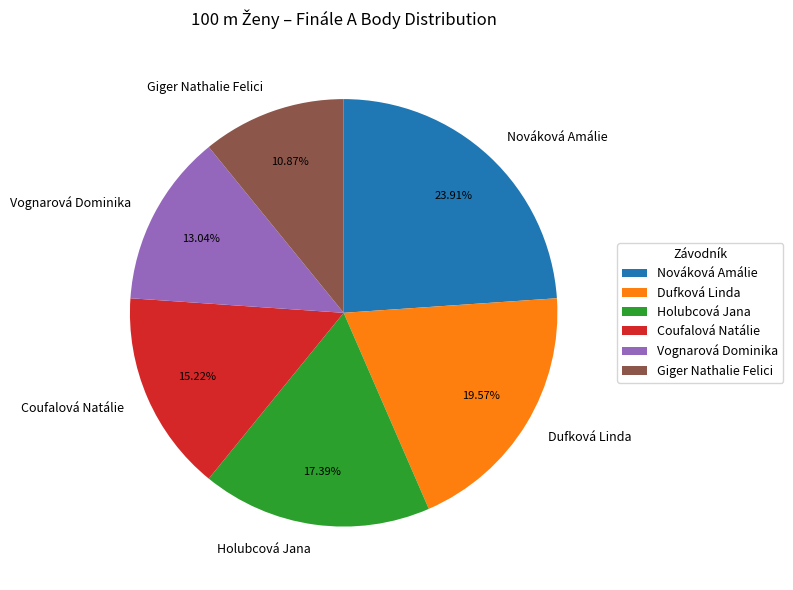

To the nearest percent, what is the combined percentage of Nováková Amálie and Dufková Linda?

43%